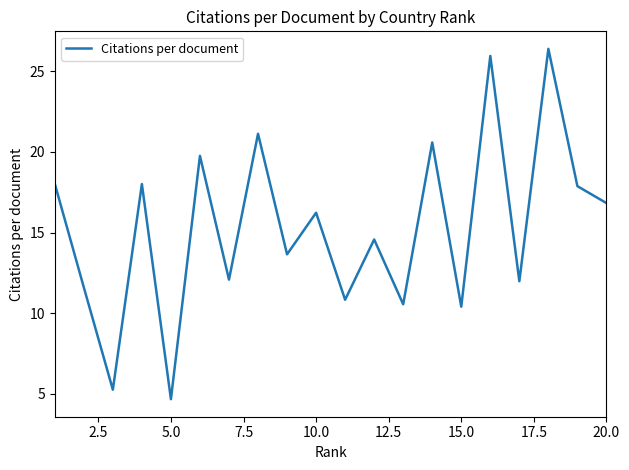

How many values are below 16?

10